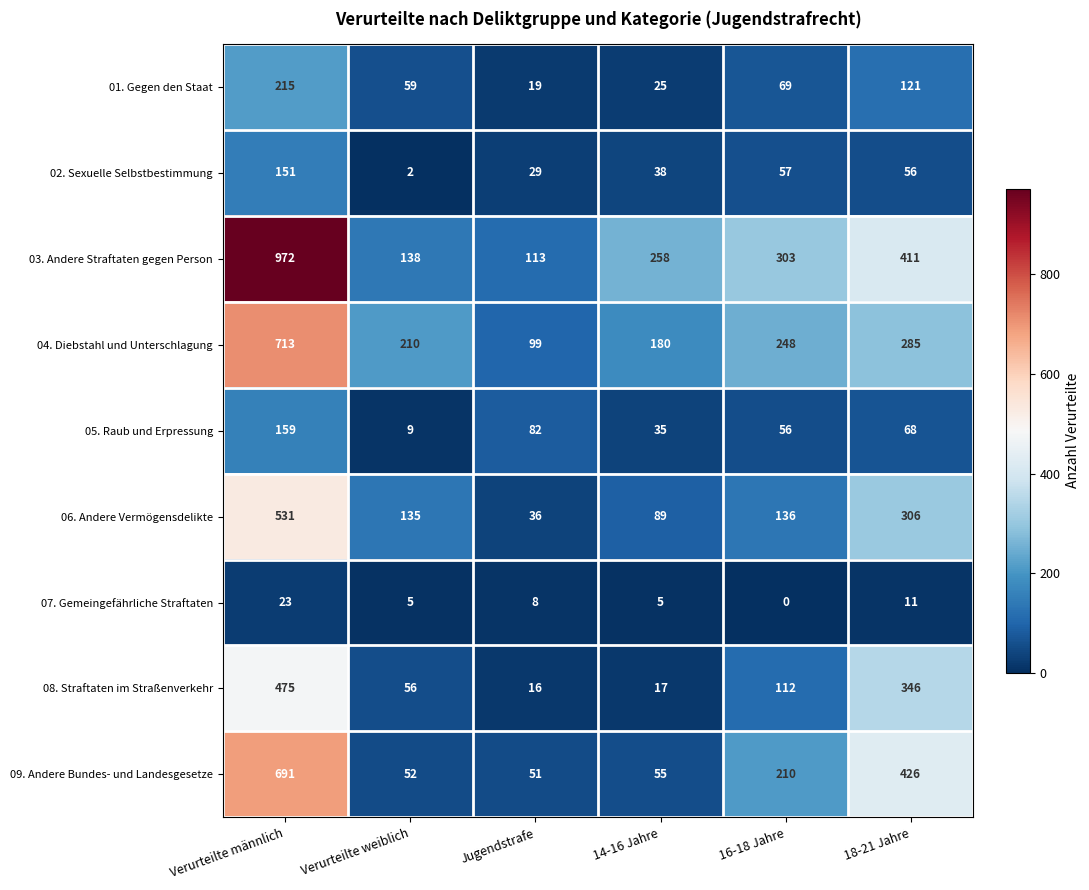

Rank the series by their maximum value, from highest to lowest.

03. Andere Straftaten gegen Person, 04. Diebstahl und Unterschlagung, 09. Andere Bundes- und Landesgesetze, 06. Andere Vermögensdelikte, 08. Straftaten im Straßenverkehr, 01. Gegen den Staat, 05. Raub und Erpressung, 02. Sexuelle Selbstbestimmung, 07. Gemeingefährliche Straftaten